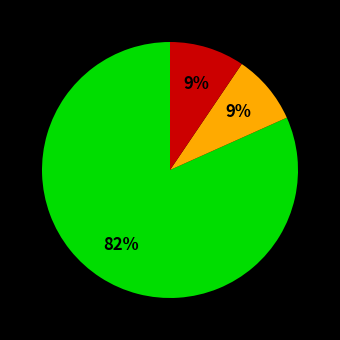

To the nearest percent, what is the difference between the largest and smallest slice percentages?

73%